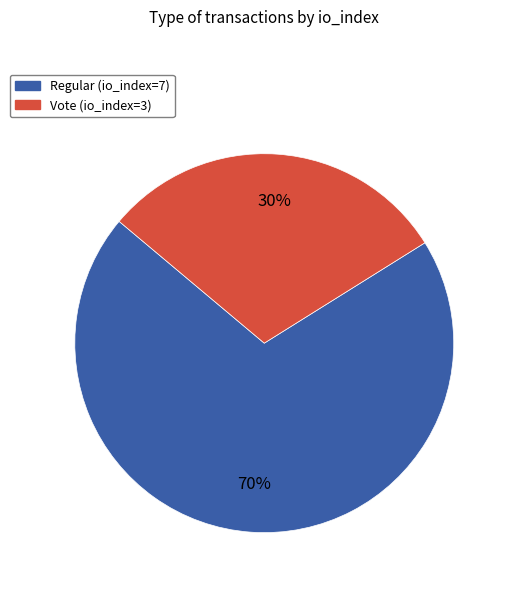

How many slices are in this pie chart?

2